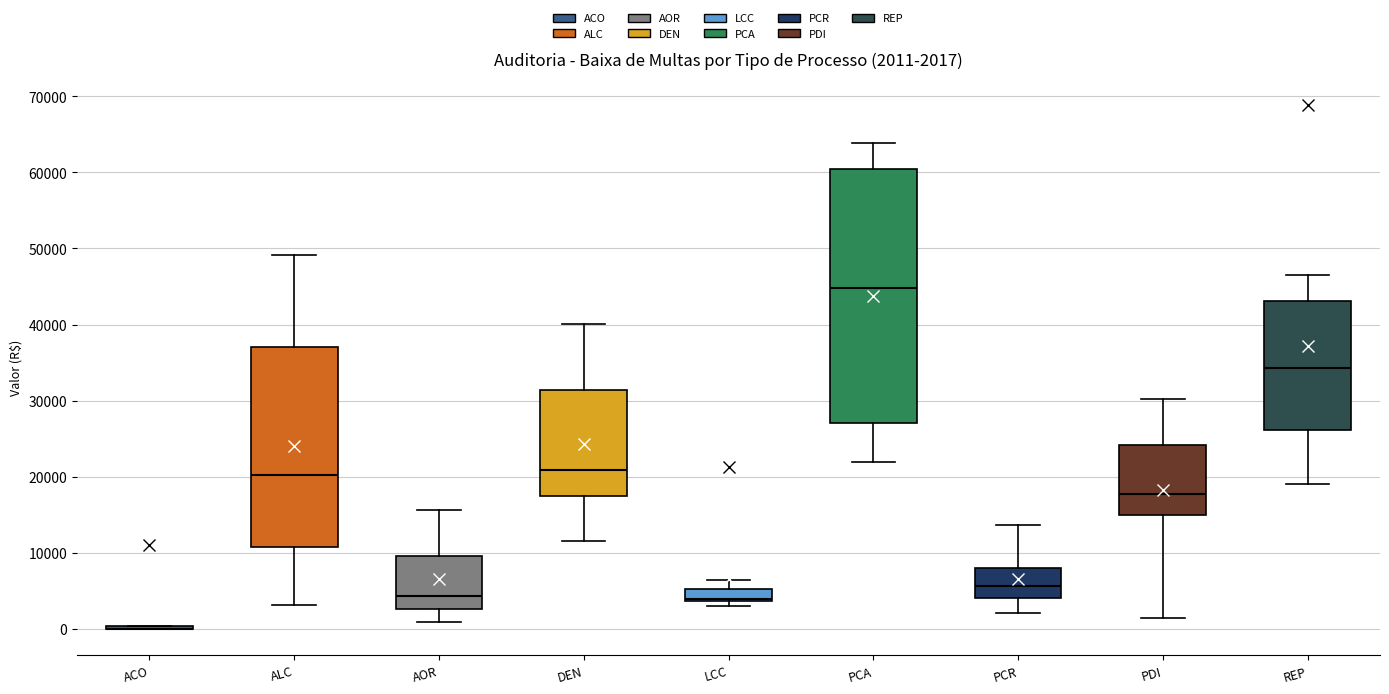

Comparing the boxes themselves (not the whiskers), which one is the tallest?

PCA